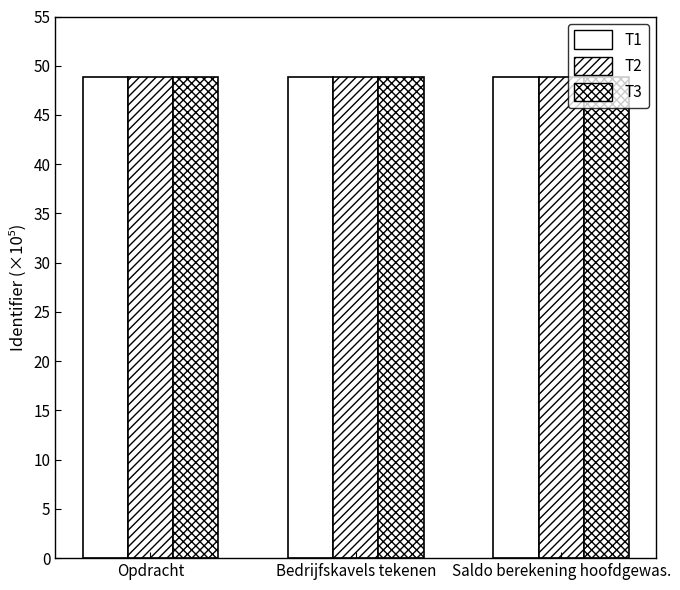

Count the number of categories in the chart.

3